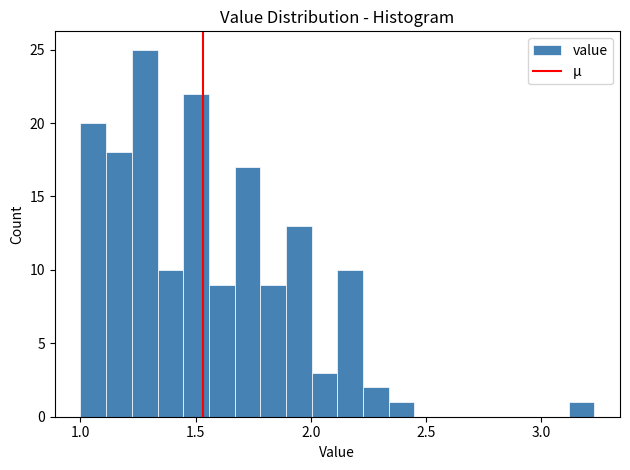

Around what value on the x-axis is the tallest bar? Give the approximate position of its centre, as read against the axis.

1.30